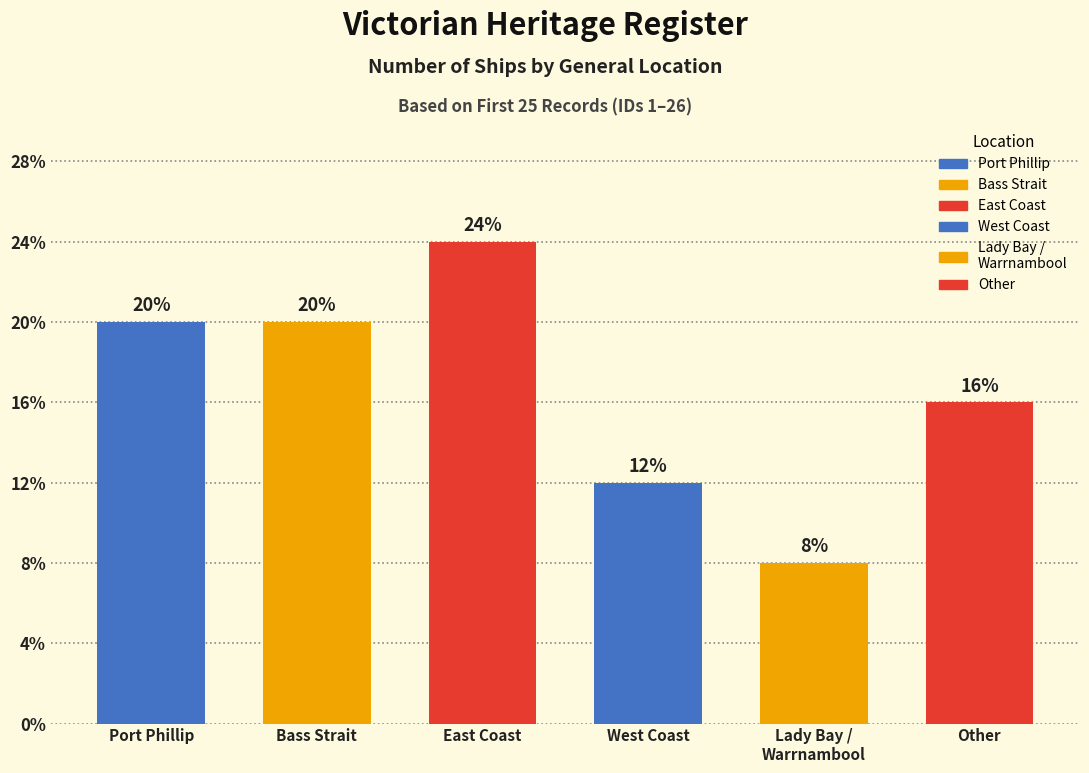

What is the label of the 6th bar from the left?

Other